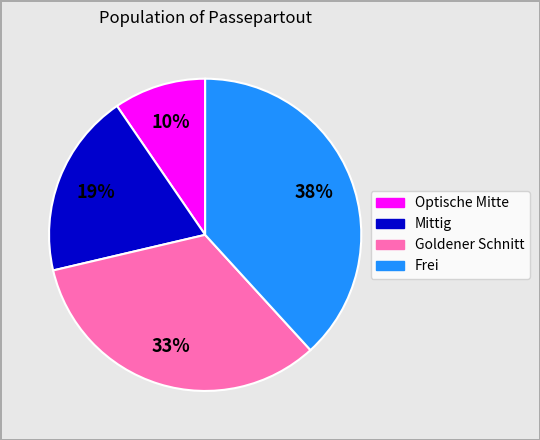

What percentage is the Optische Mitte slice, to the nearest percent?

10%